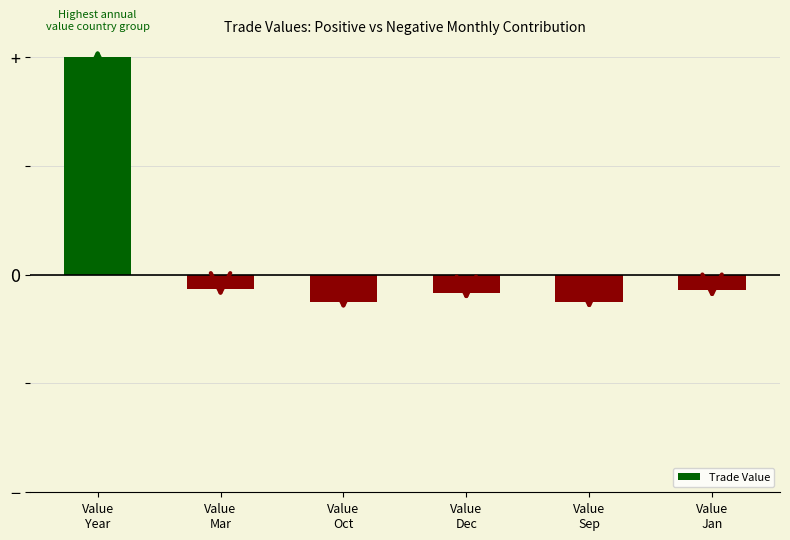

What is the maximum value shown in the chart?

1.0